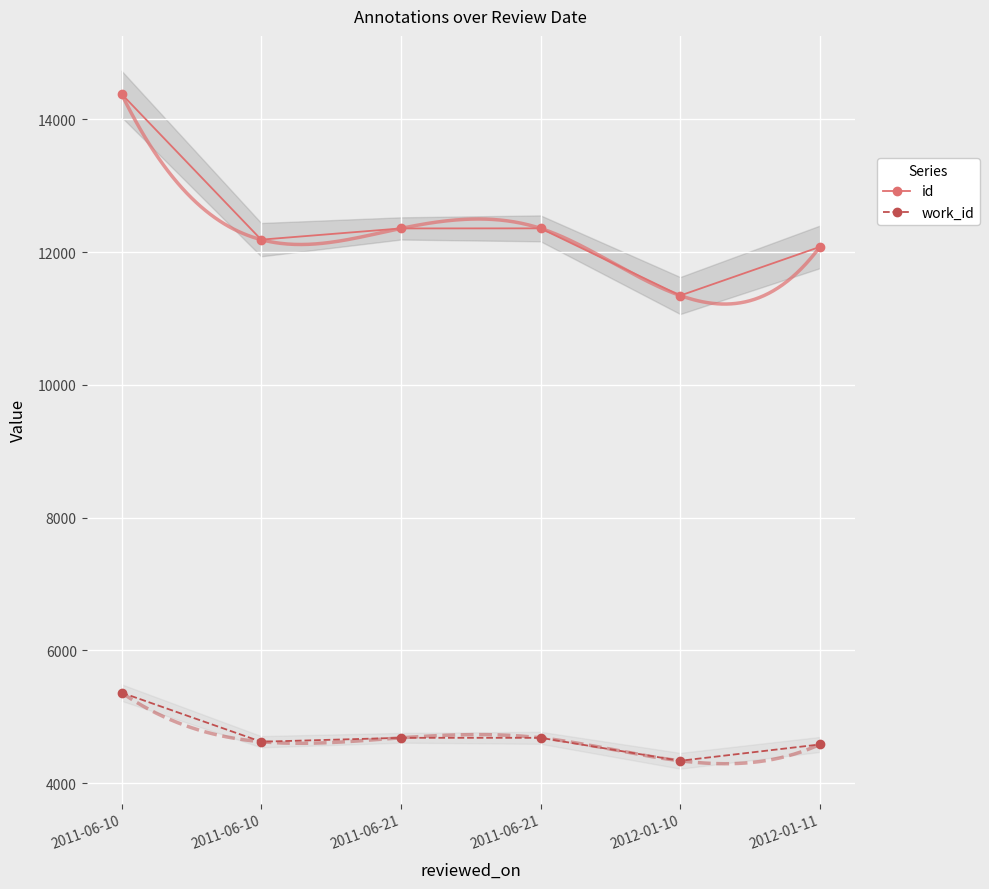

What is the difference between the id values at 2012-01-11 and 2012-01-10?

733